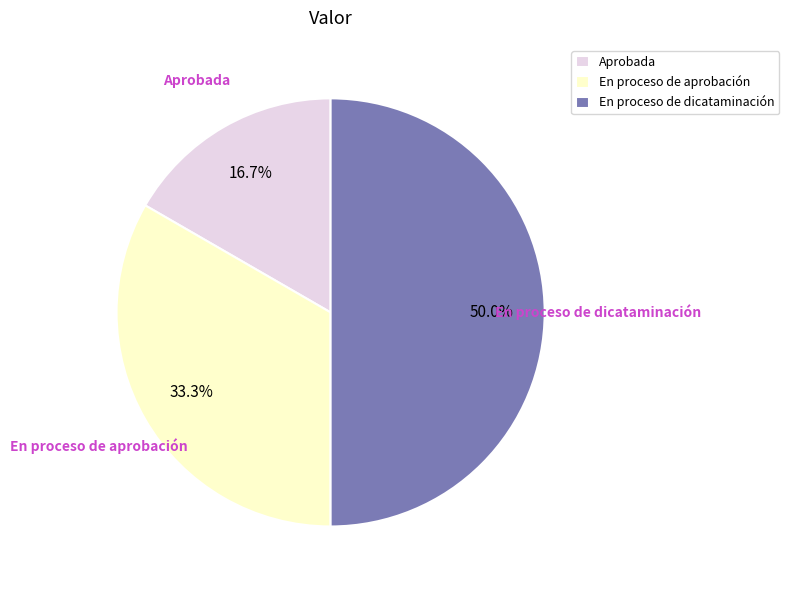

To the nearest percent, what percentage of the pie is En proceso de dicataminación?

50%